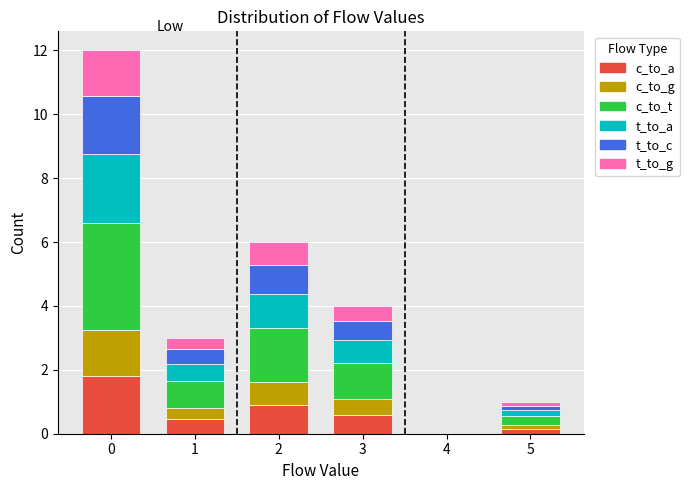

What is the maximum value for c_to_a?

1.8